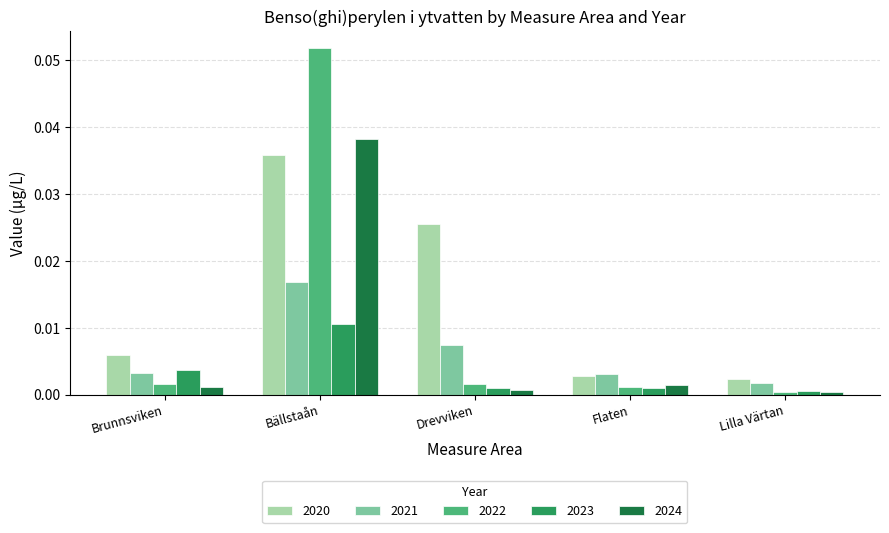

True or false: 2022 has a value of 0.0 at Lilla Värtan.

True